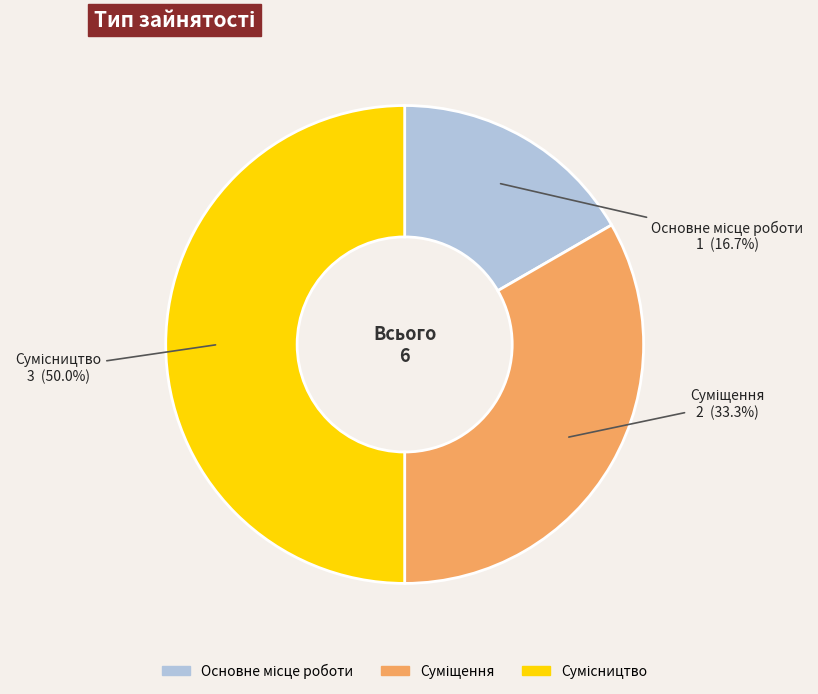

Is Суміщення the majority of the pie?

No